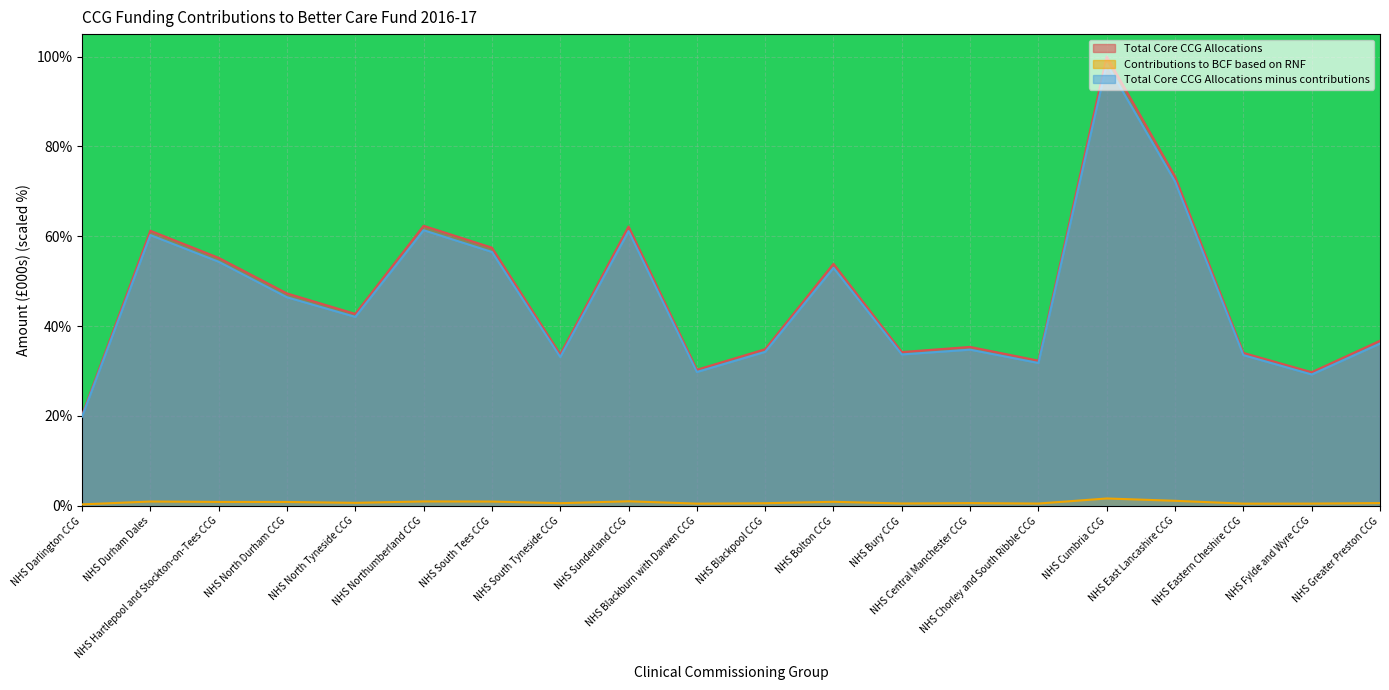

What position from the right is NHS Hartlepool and Stockton-on-Tees CCG?

18